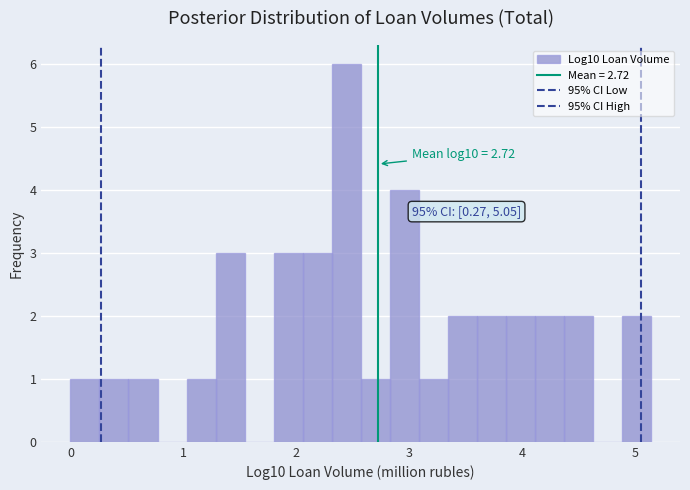

Around what value on the x-axis is the tallest bar? Give the approximate position of its centre, as read against the axis.

2.4